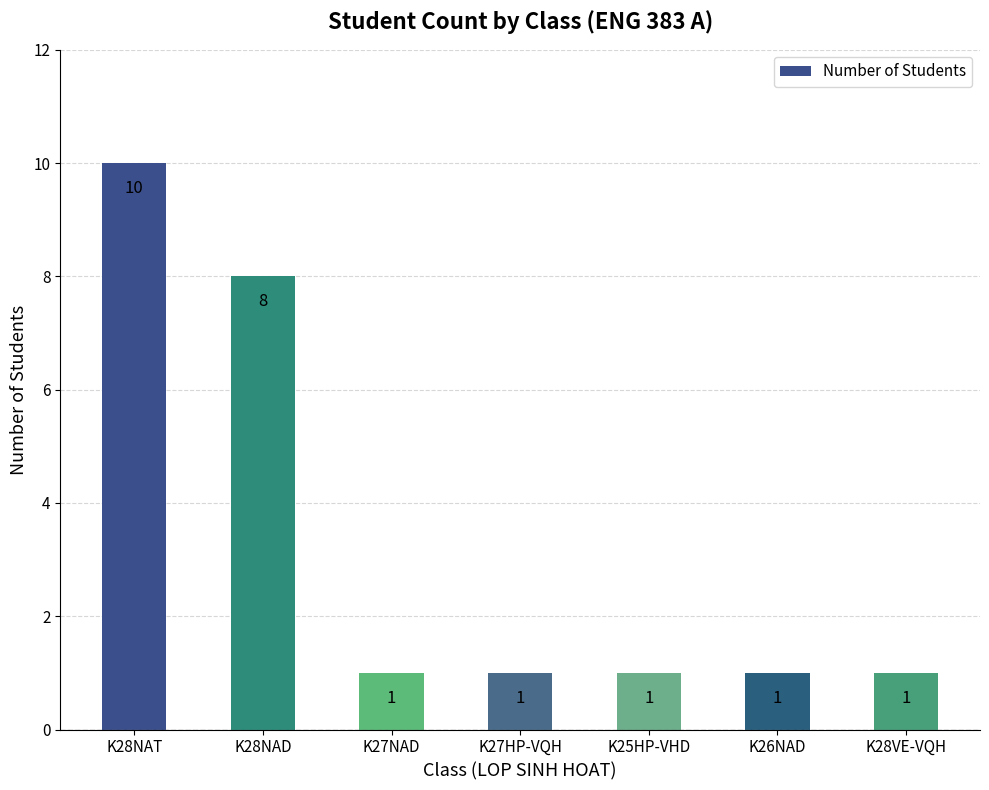

How many bars are there in total?

7